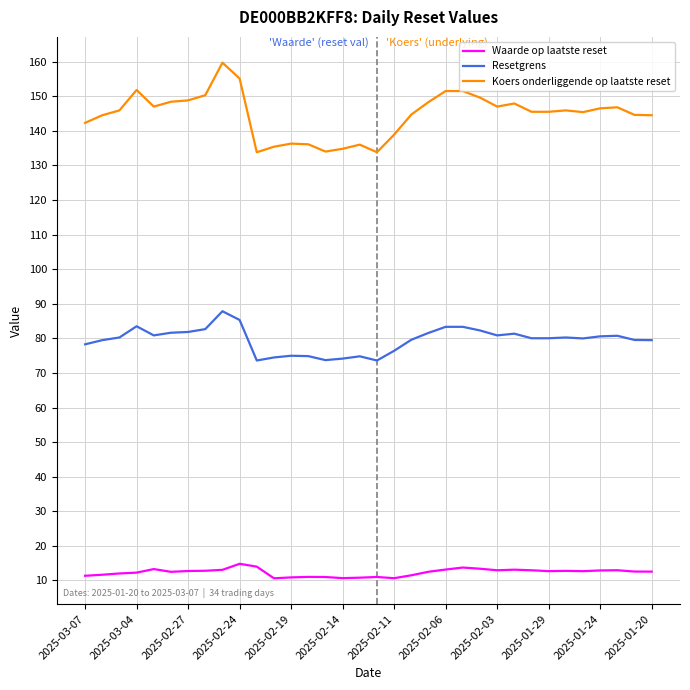

Which series has the largest range (max minus min)?

Koers onderliggende op laatste reset